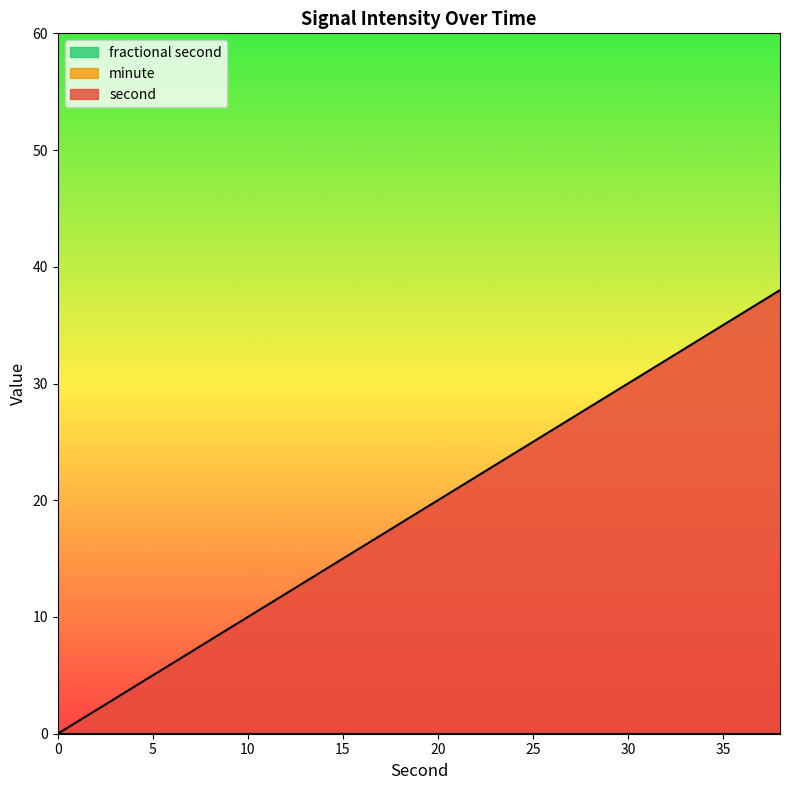

Which series has the largest total across all categories?

second